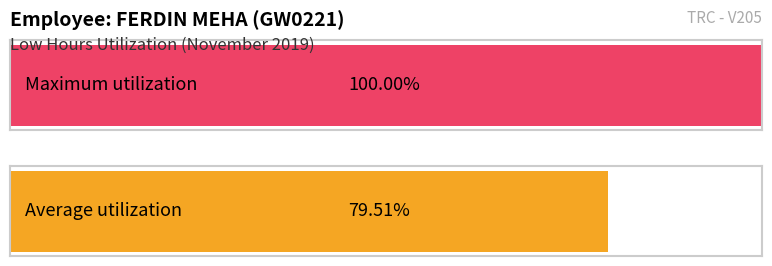

Is it true that the value at 22 is 4.0?

False